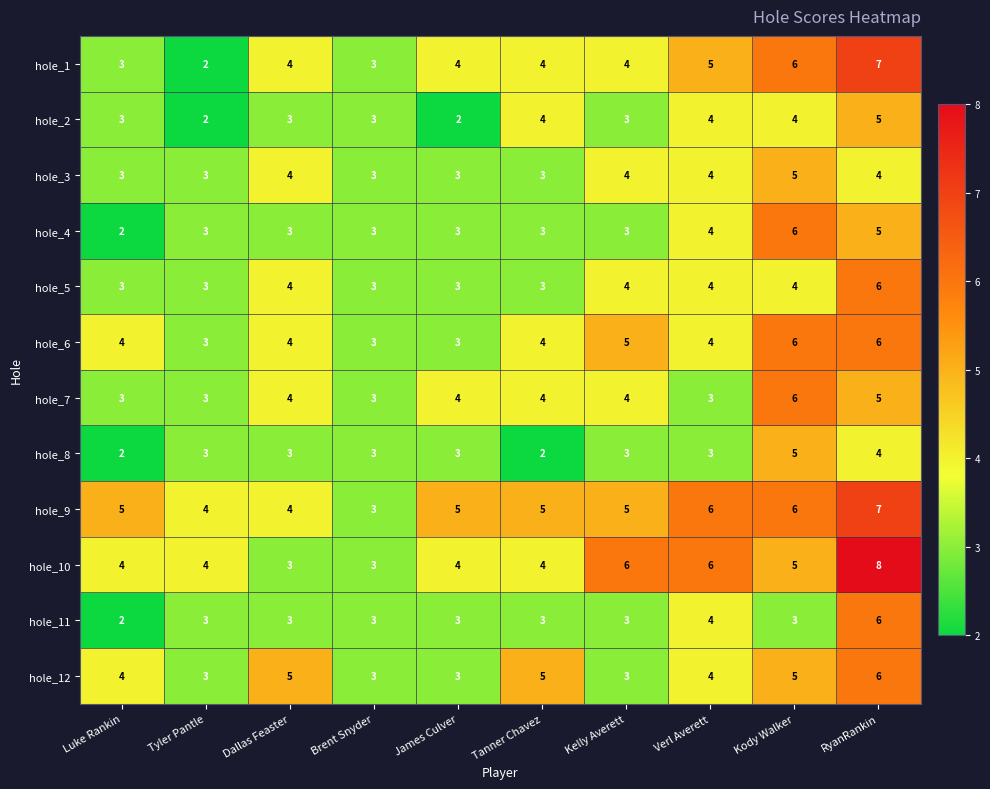

What is the highest value of the hole_8 series?

5